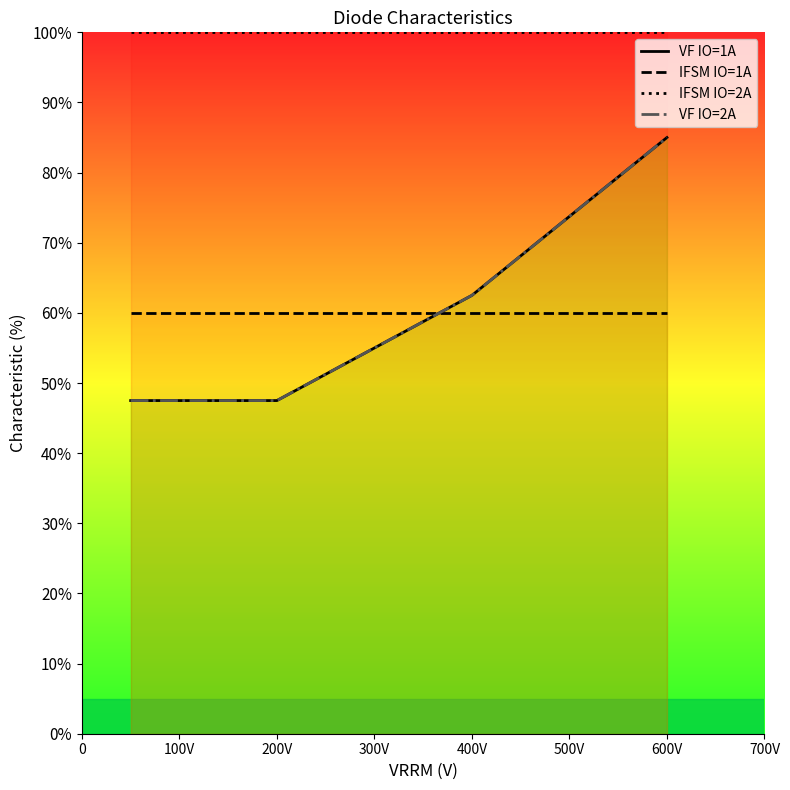

Reading left to right, transcribe all the data shown in this chart.

VF IO=1A: 47.5	47.5	47.5	62.5	85.0
IFSM IO=1A: 60.0	60.0	60.0	60.0	60.0
IFSM IO=2A: 100.0	100.0	100.0	100.0	100.0
VF IO=2A: 47.5	47.5	47.5	62.5	85.0